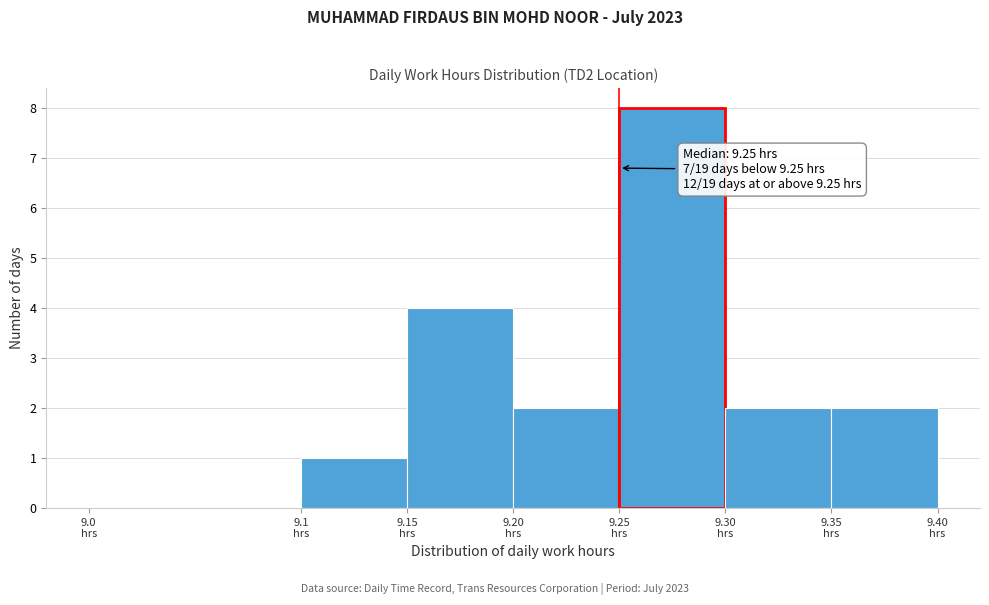

Over which range of the x-axis is the bar tallest?

9.25 to 9.30